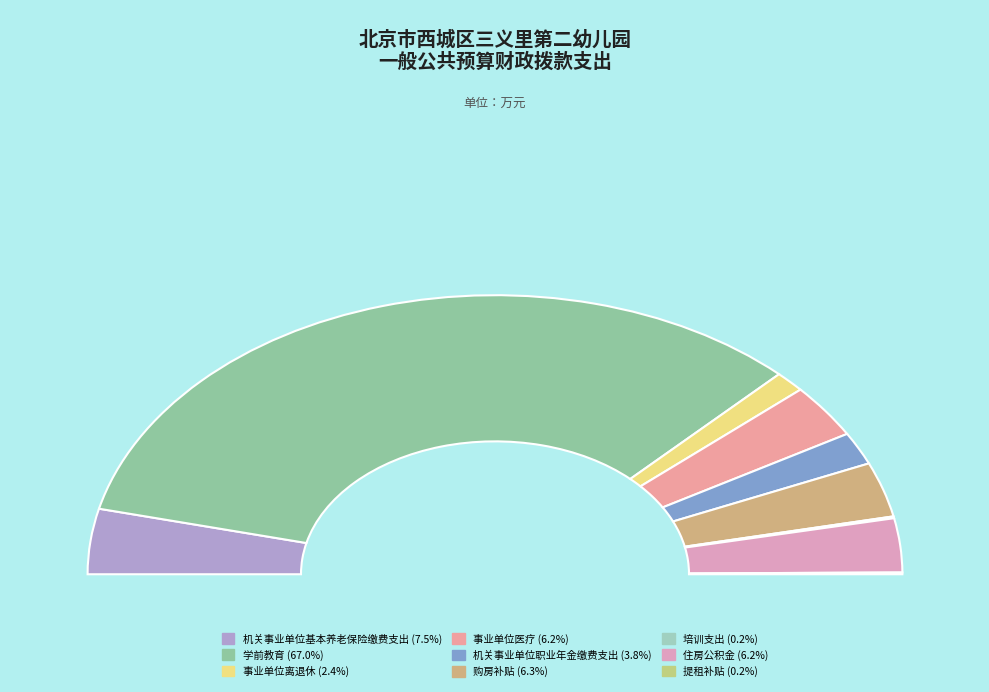

What is the change in value from 购房补贴 to 提租补贴?

-80.7